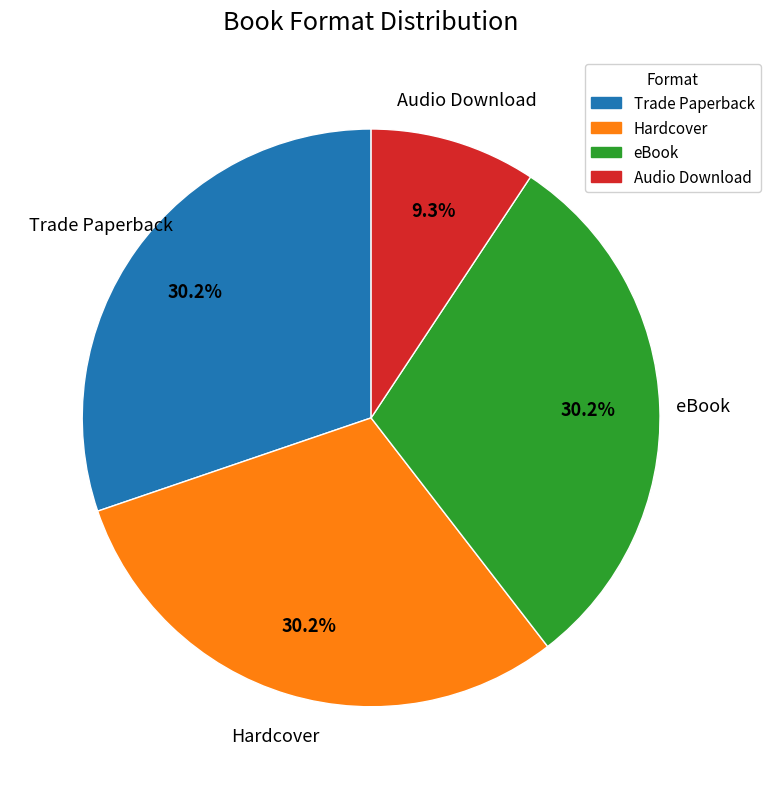

Combined, what portion of the pie is Audio Download and Trade Paperback?

39.5%